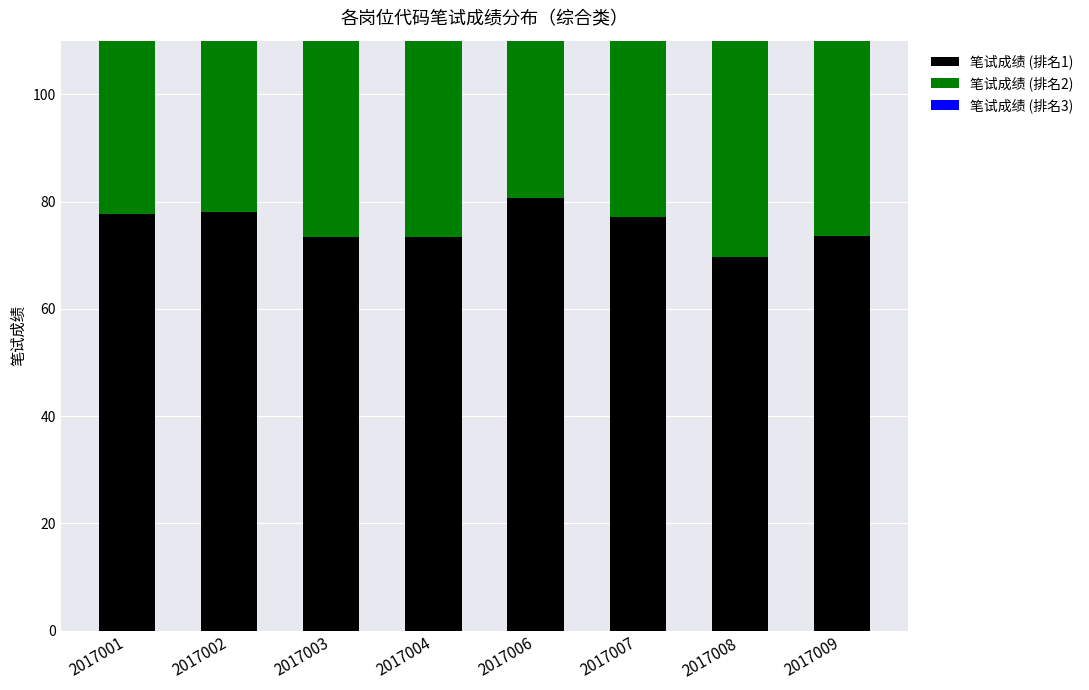

Count the number of categories in the chart.

8